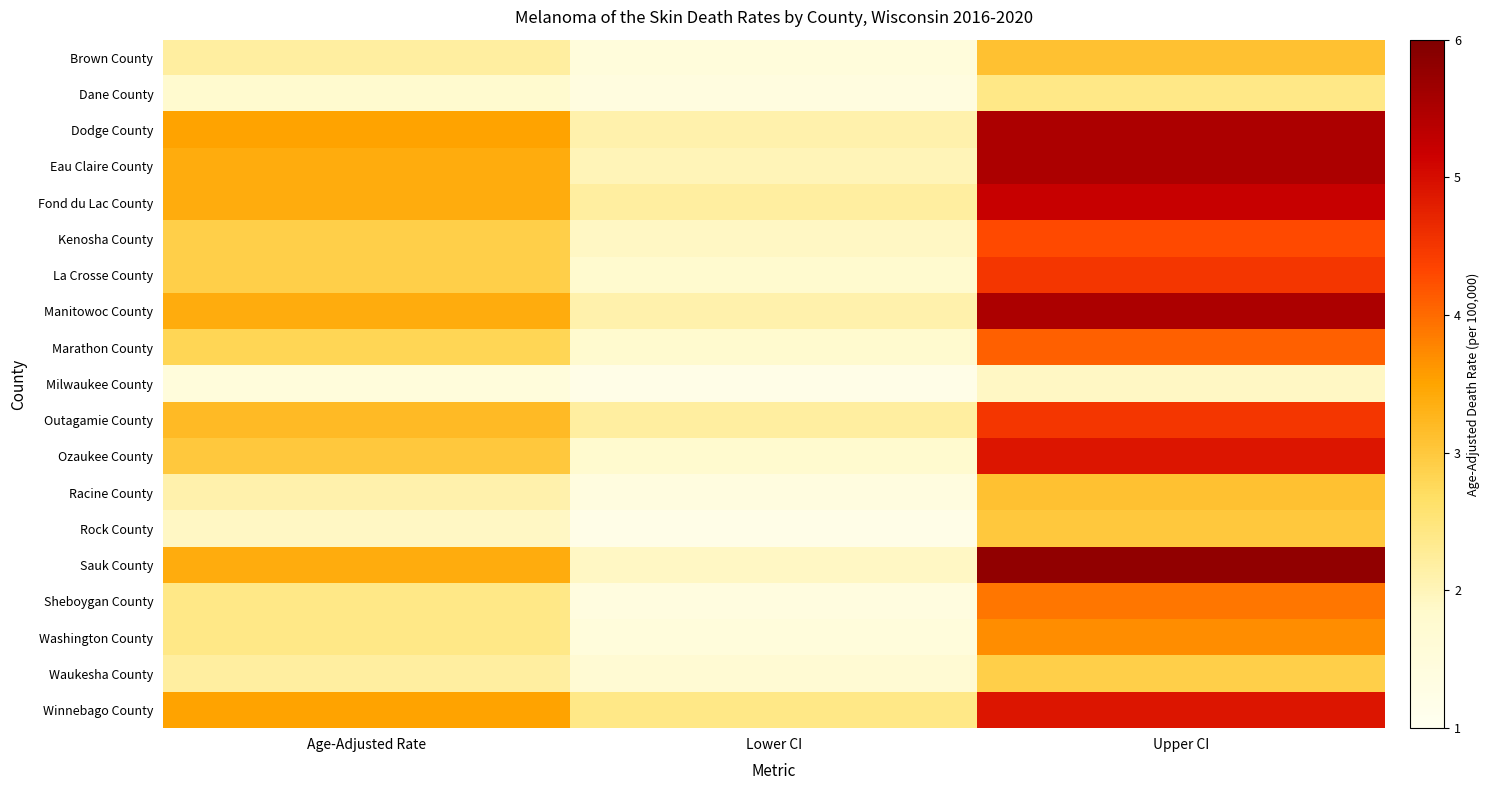

Which has a higher value, Lower CI or Age-Adjusted Rate?

Age-Adjusted Rate